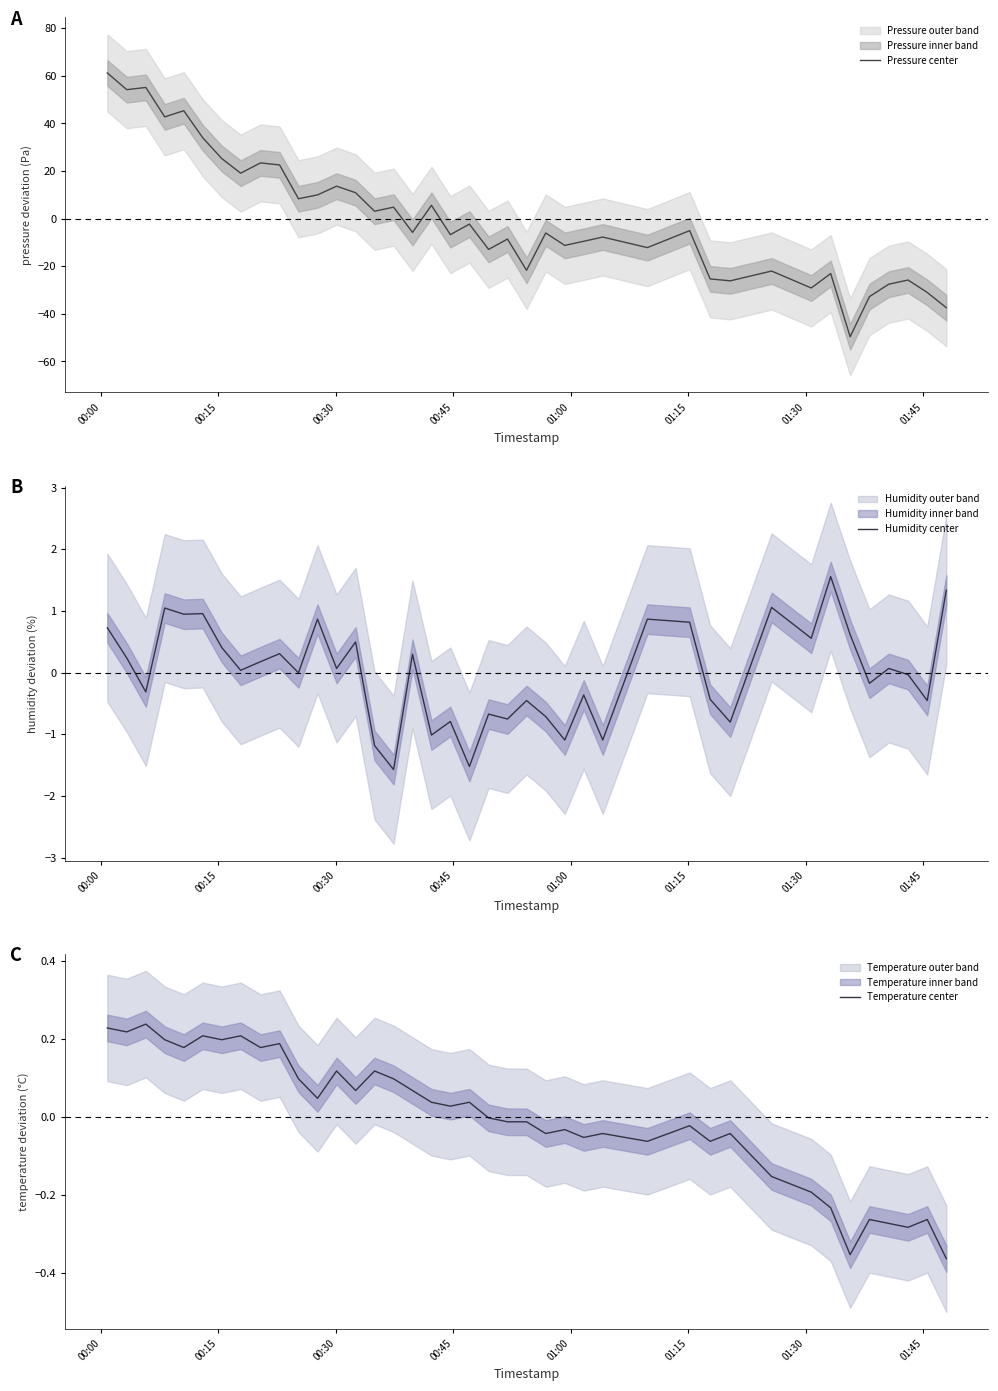

At which category is the sum across all series the highest?

00:00